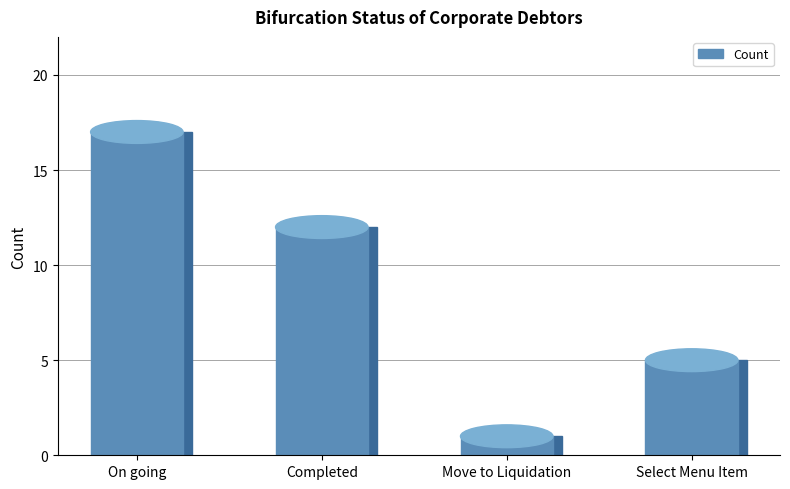

What is the greatest value displayed?

17